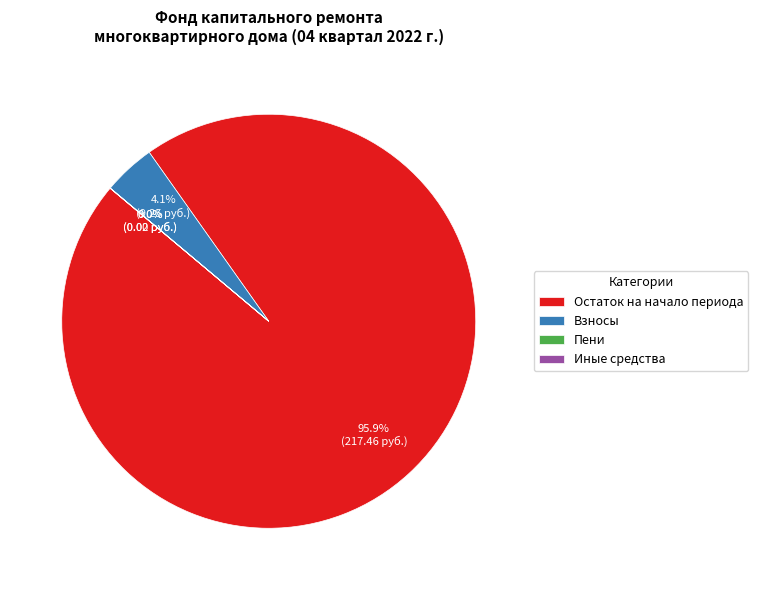

Is there a majority slice in this chart?

Yes